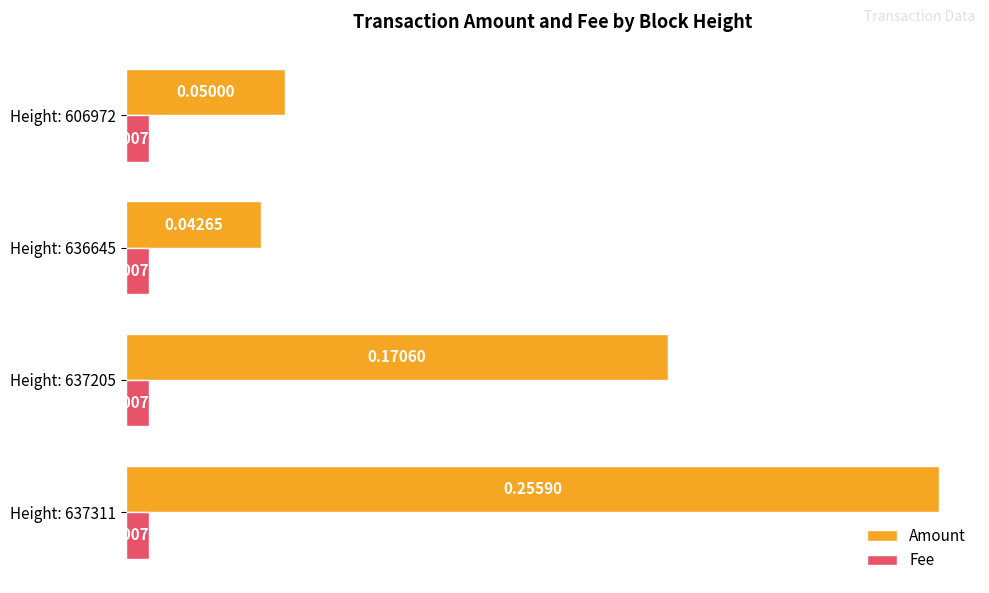

How many series are shown in this chart?

2